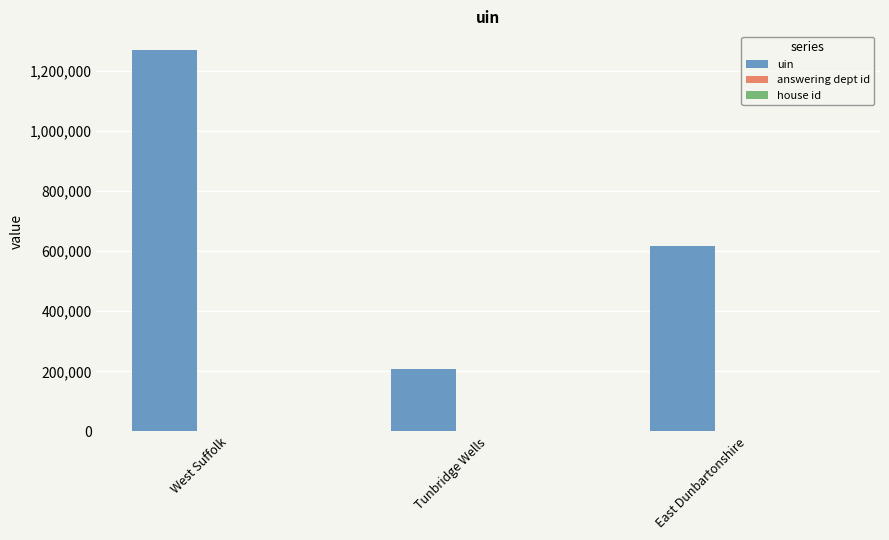

What is the greatest value displayed?

1267984